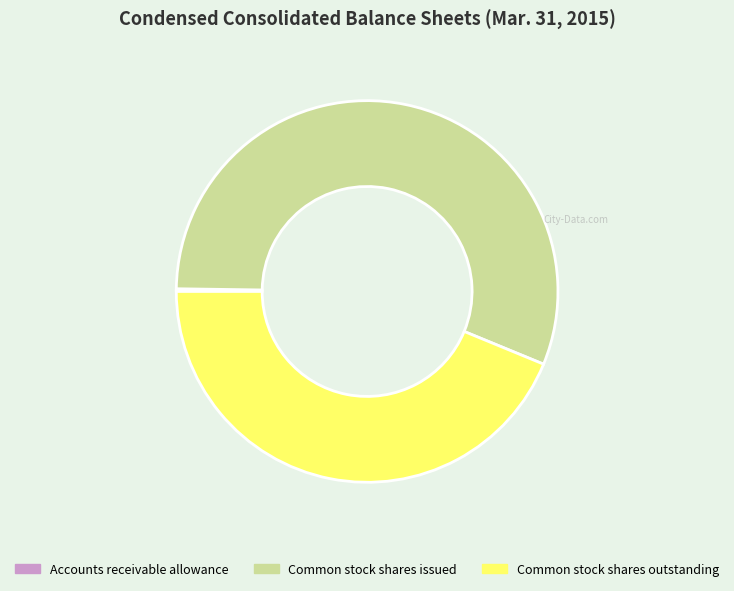

Is there any slice that represents more than half of the pie?

Yes